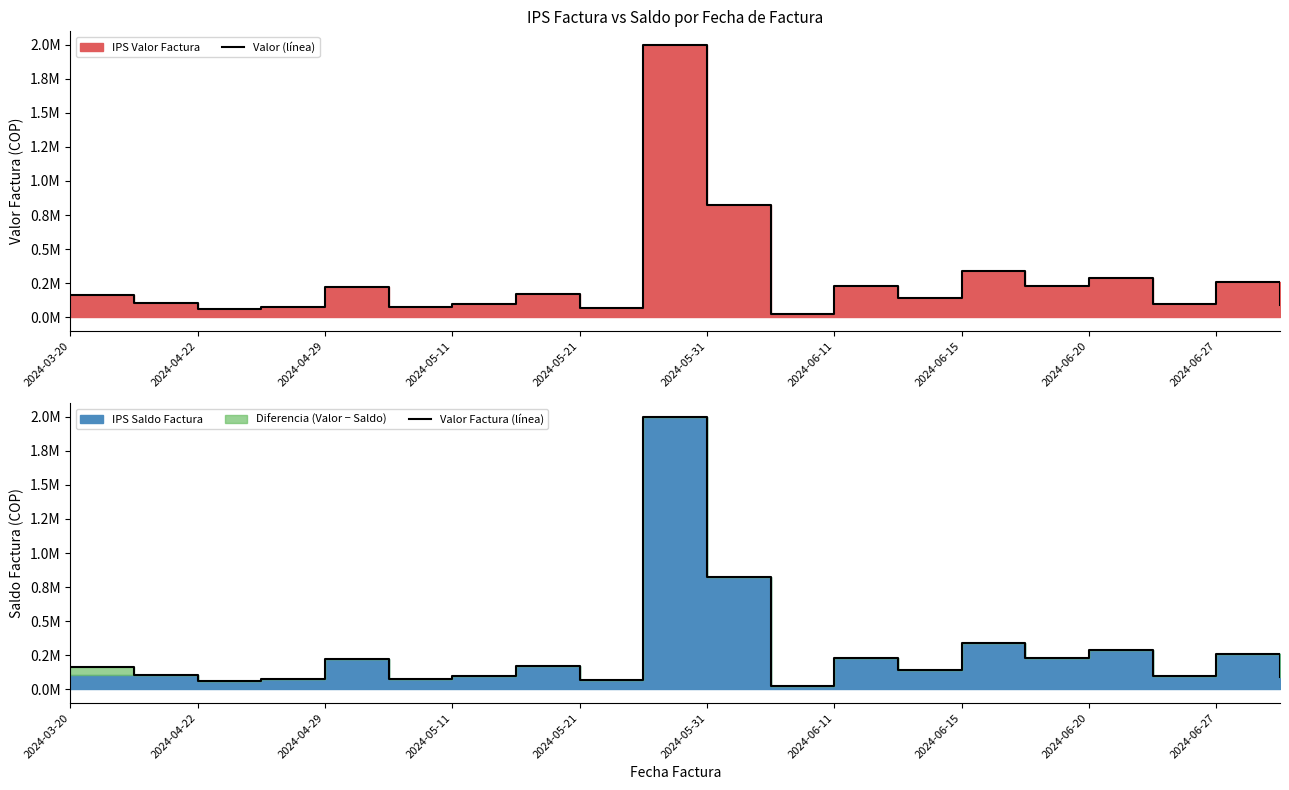

What is the value of the Valor (línea) point at the 12th from the left?

27200